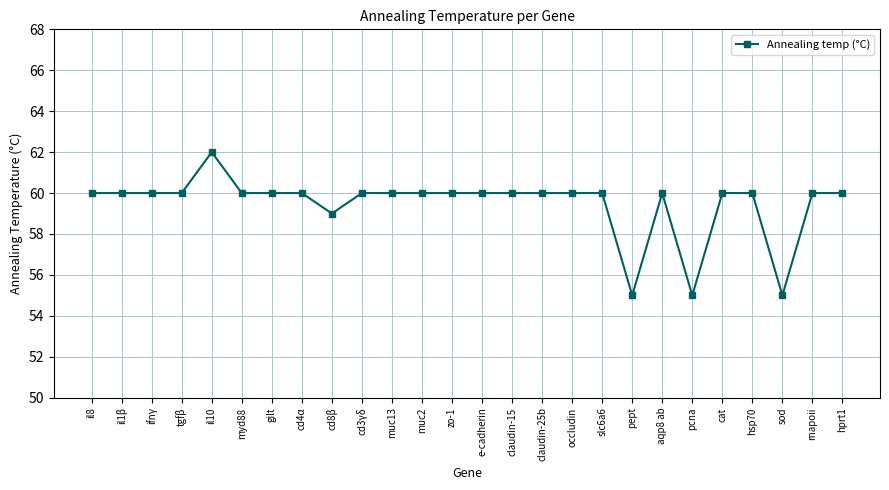

Where is the data nearest to the value 58?

cd8β